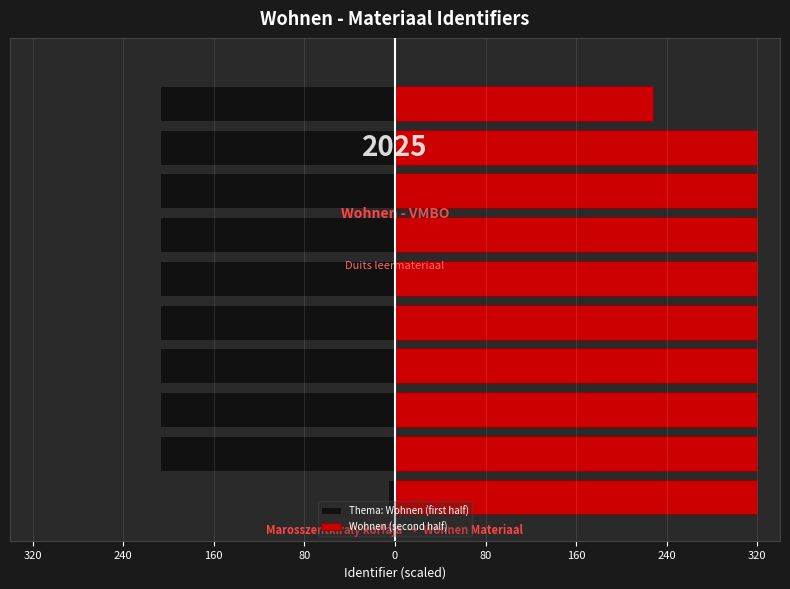

How many values in the Wohnen (second half) series are below 319?

1